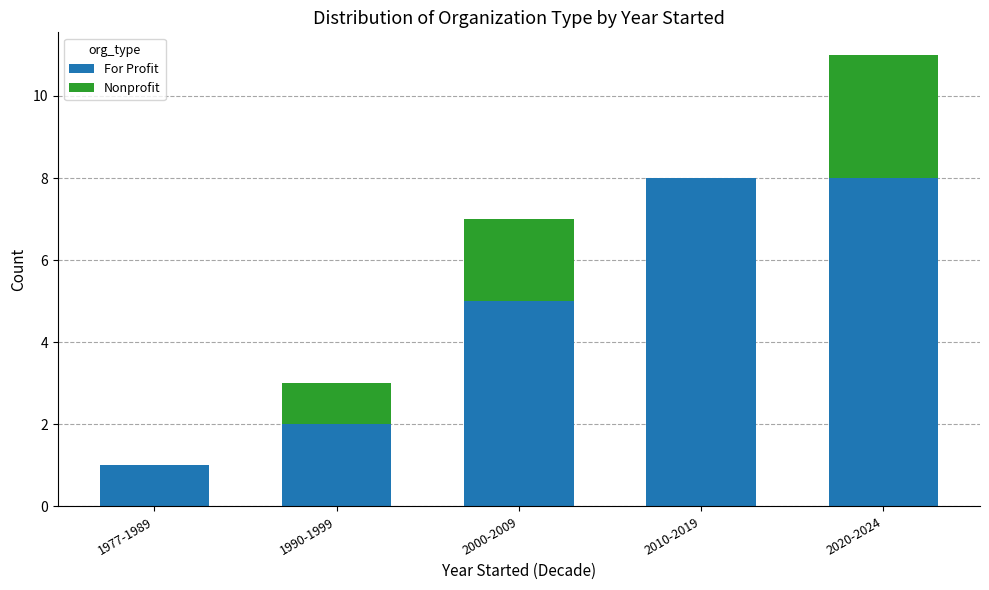

What is the sum of the For Profit values at 1990-1999 and 2020-2024?

10